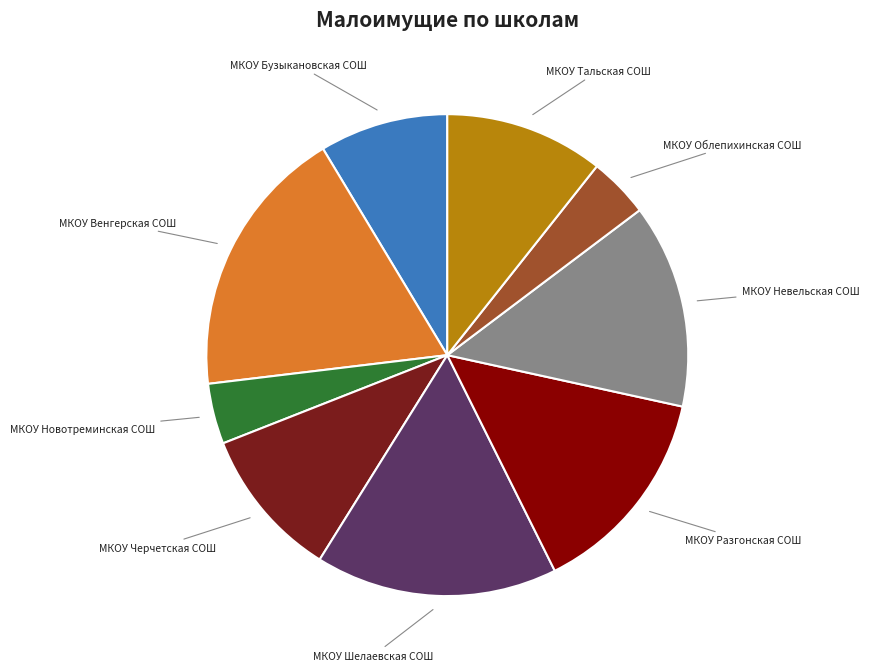

Is there a majority slice in this chart?

No